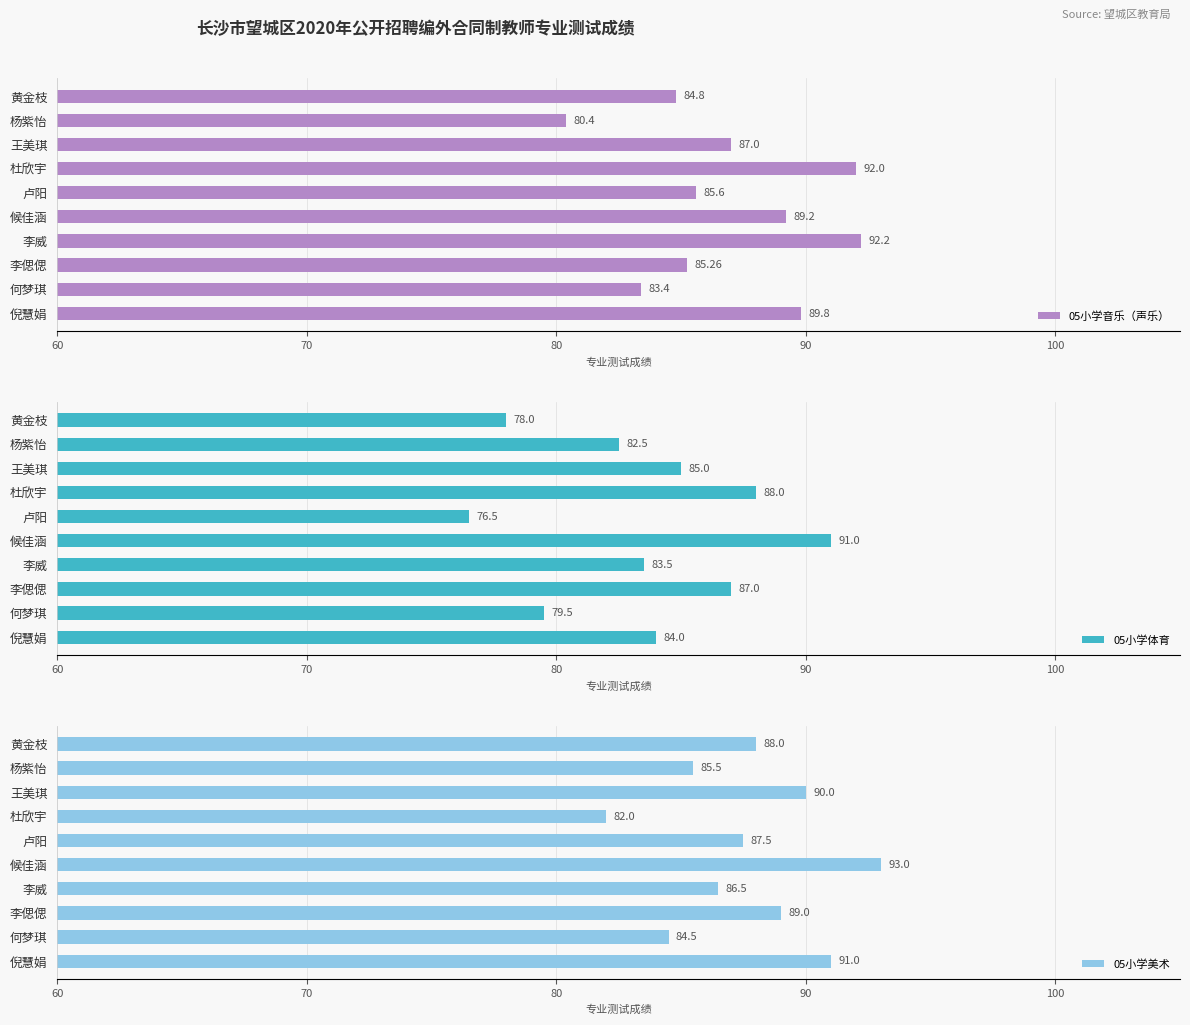

Rank the categories by 05小学音乐（声乐） value from lowest to highest.

杨紫怡, 何梦琪, 黄金枝, 李偲偲, 卢阳, 王美琪, 候佳涵, 倪慧娟, 杜欣宇, 李威